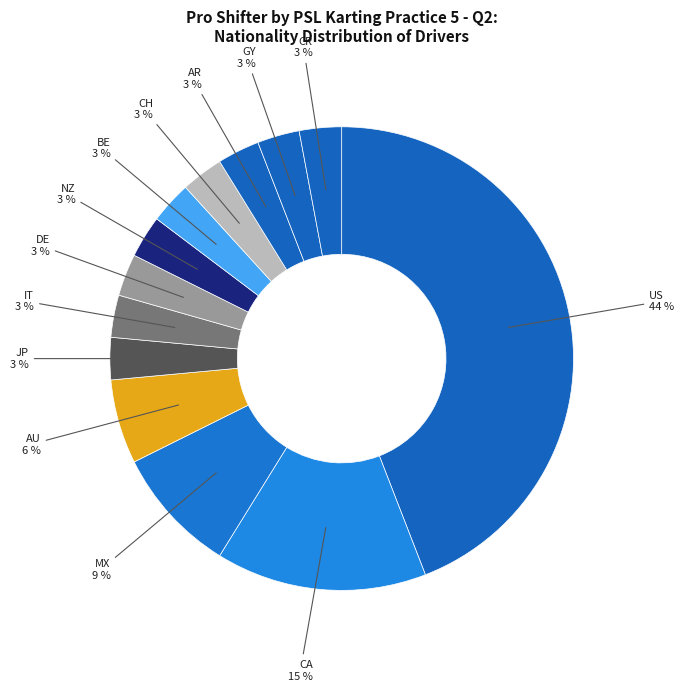

Do NZ and CR together represent more than half of the pie?

No